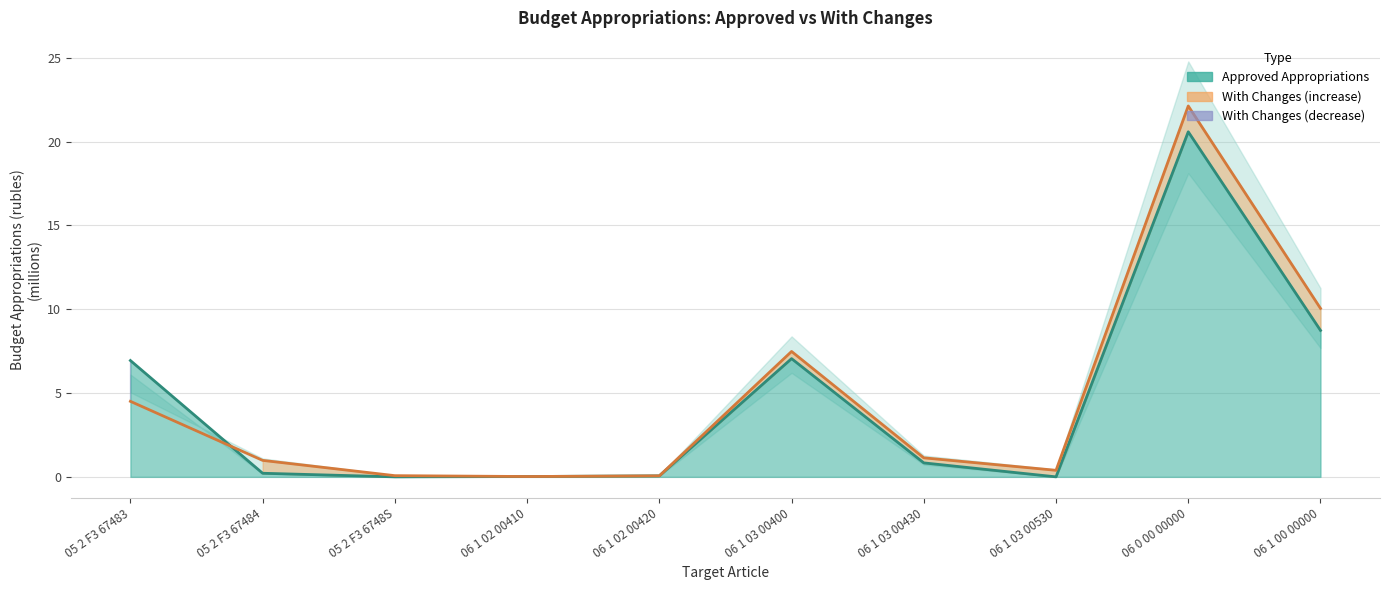

True or false: Approved Appropriations and Appropriations with Changes intersect in this chart.

True